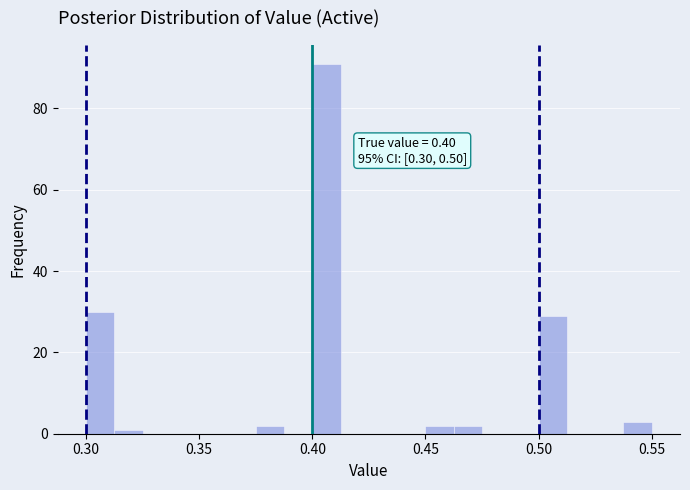

Read against the x-axis, roughly where is the centre of the tallest bar?

0.405